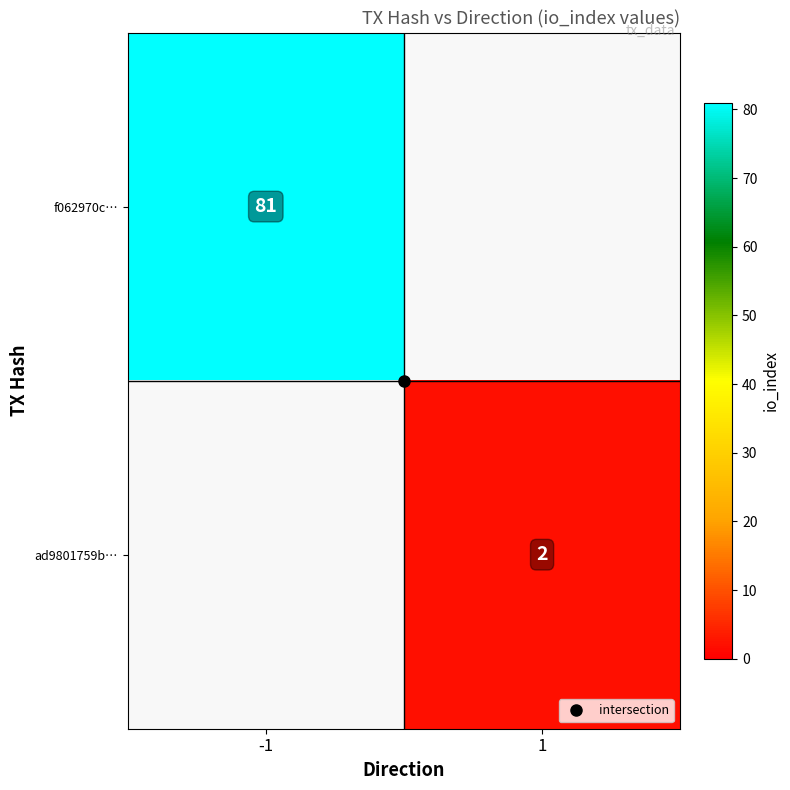

The value of f062970c… at -1 is 81.0. True or false?

True